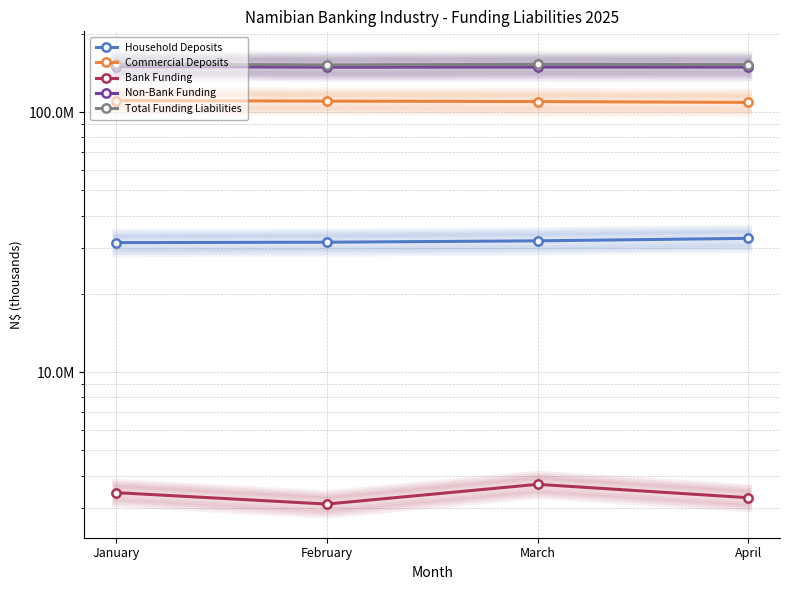

Does the chart have visible grid lines?

Yes